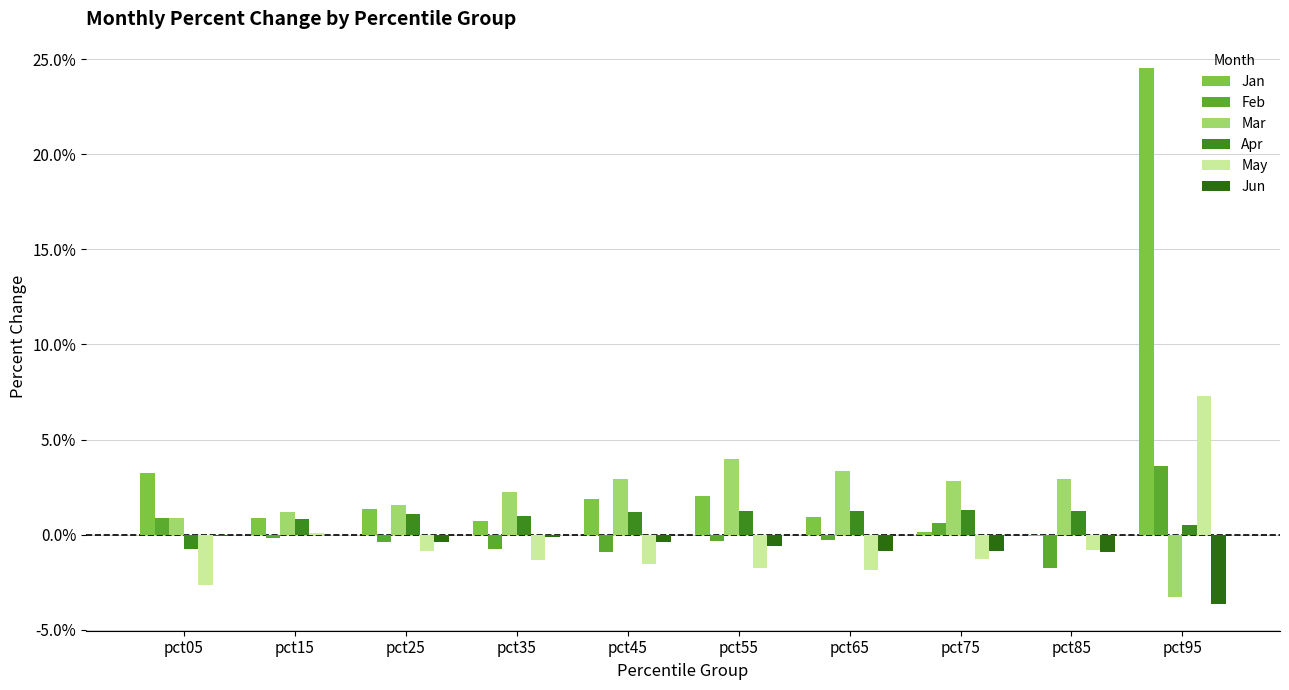

Rank the series by their maximum value, from highest to lowest.

Jan, May, Mar, Feb, Apr, Jun